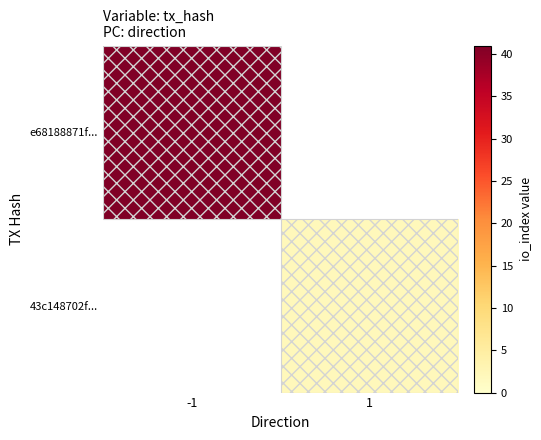

What is the total value across all series at 1?

2